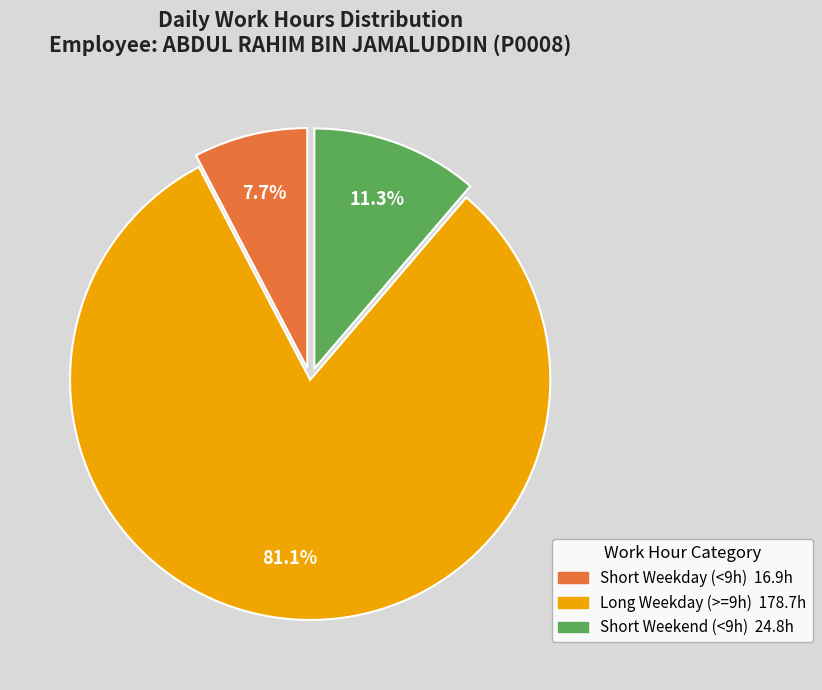

Is there a majority slice in this chart?

Yes